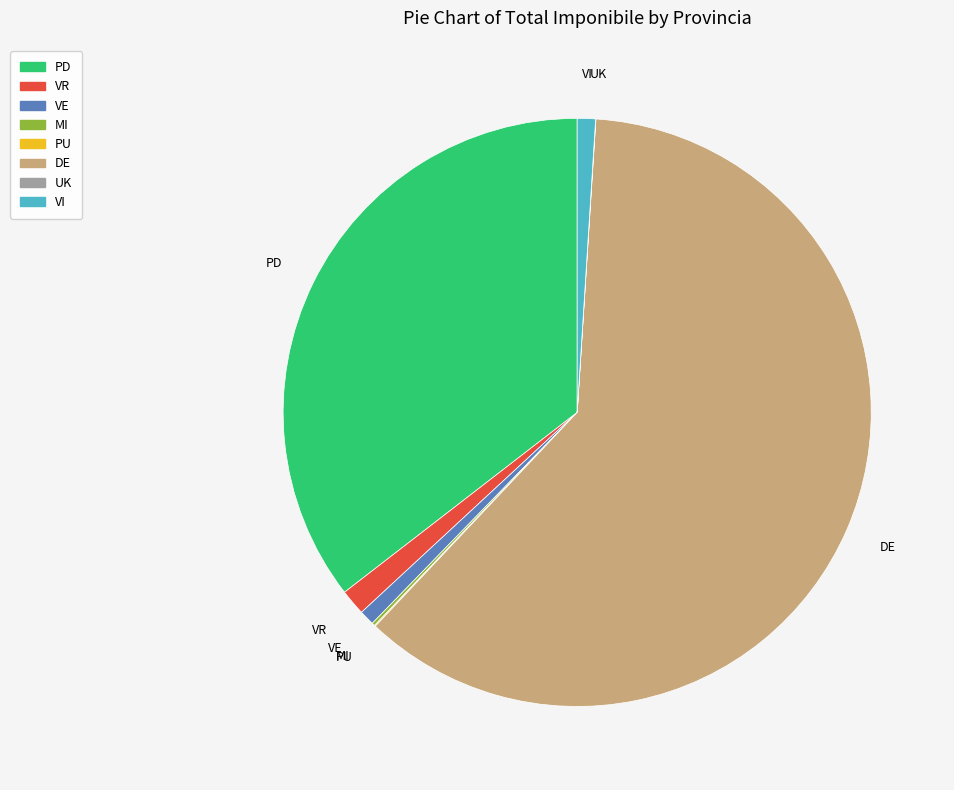

Is it true that VR is 1% of the pie?

True